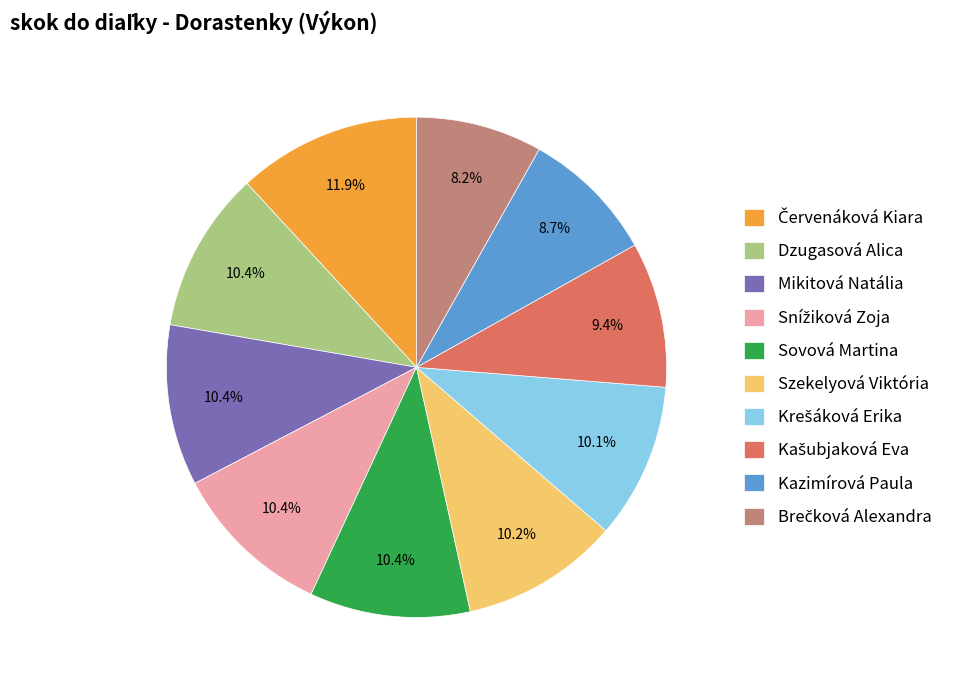

What percentage is NOT represented by Sovová Martina?

89.6%